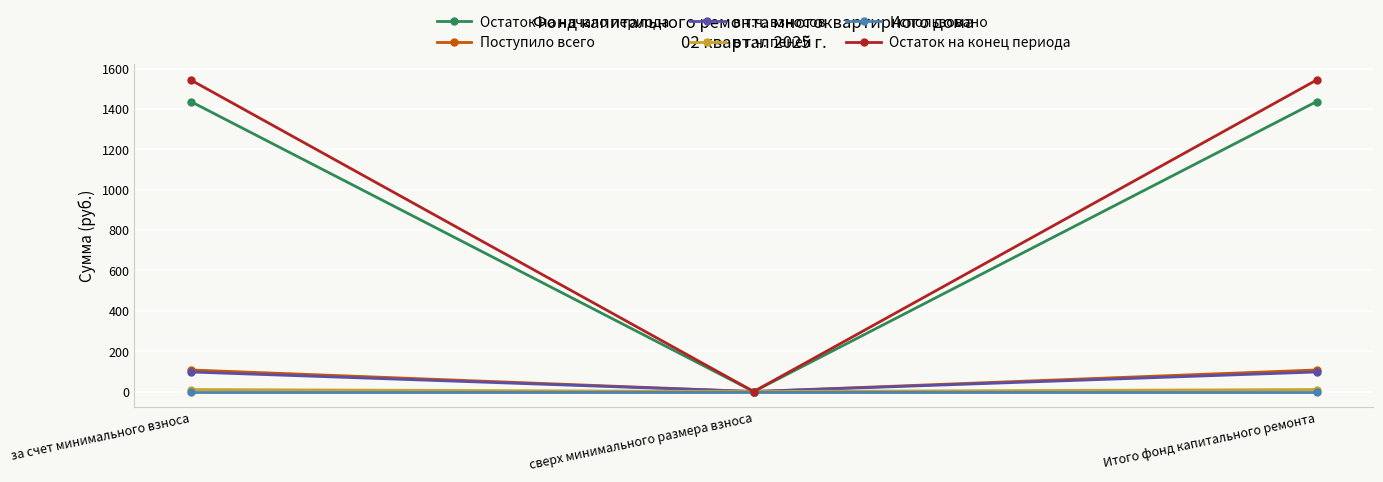

How many values in the в т.ч. взносов series are below 96?

1